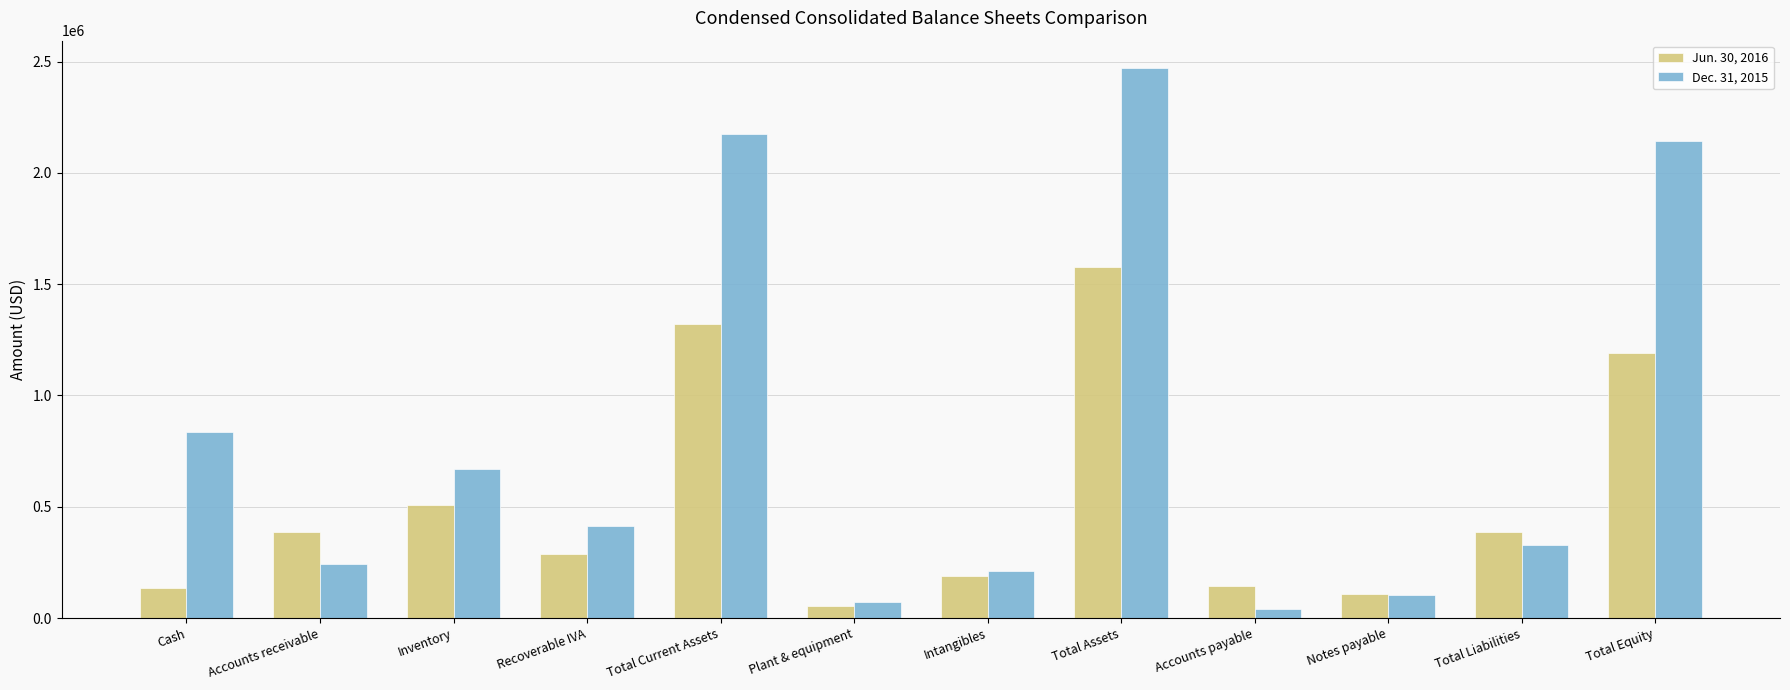

True or false: Dec. 31, 2015 has a value of 121764 at Intangibles.

False